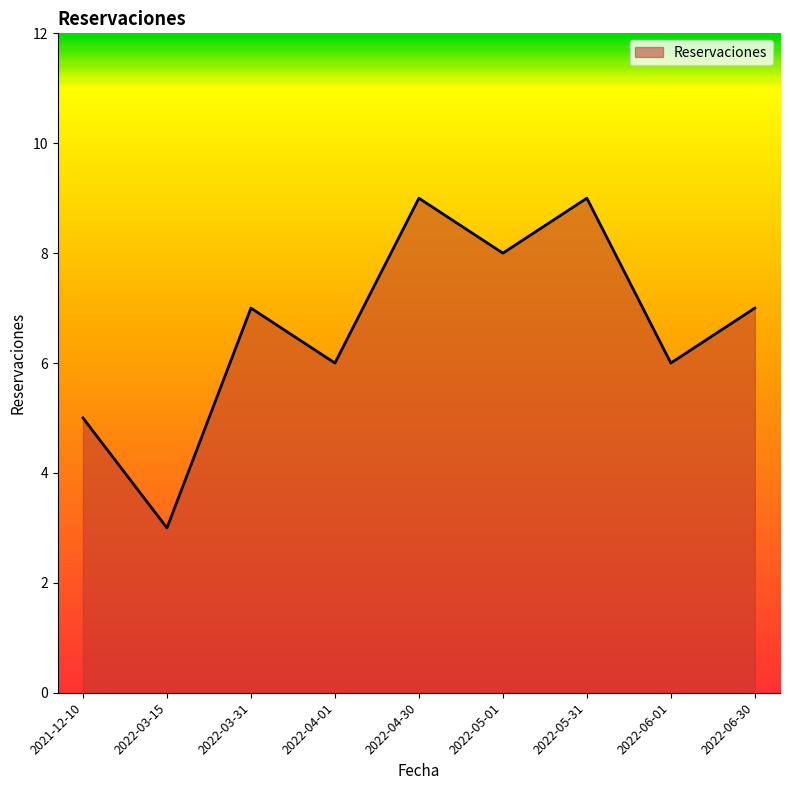

At which category does the data reach its first local valley?

2022-03-15